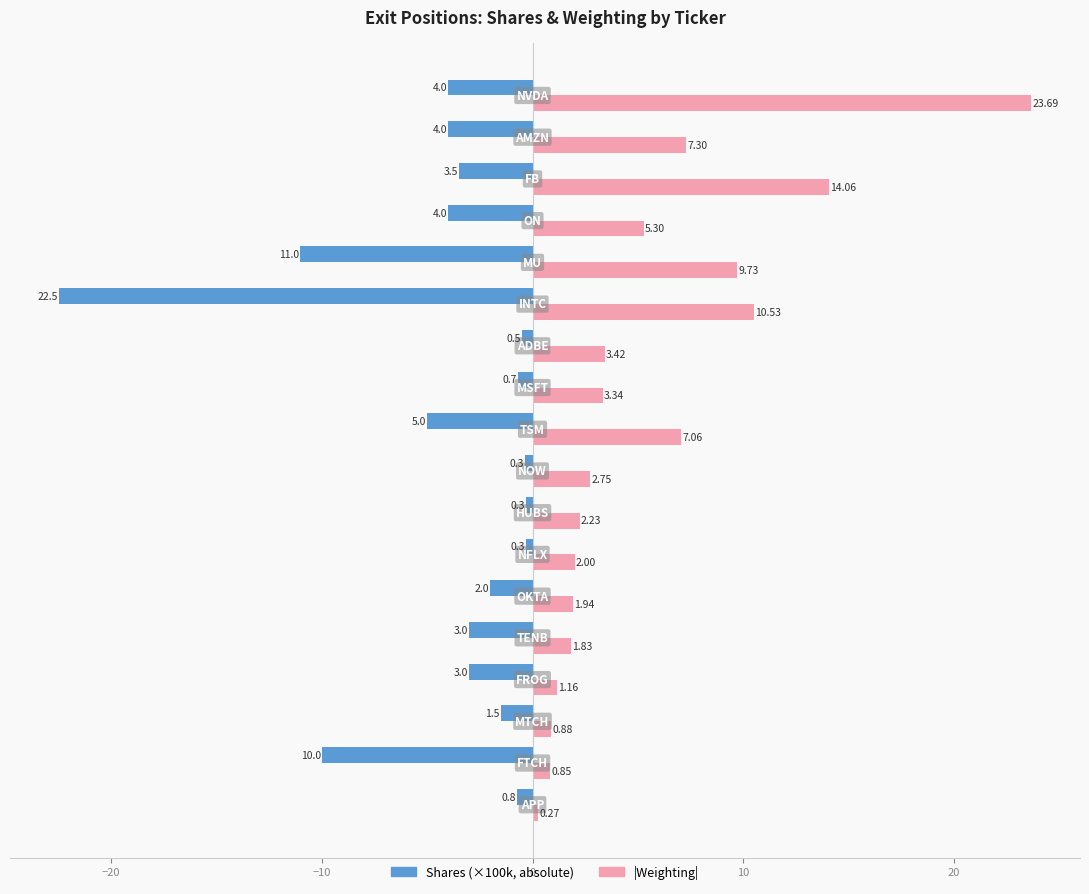

How many series are shown in this chart?

2